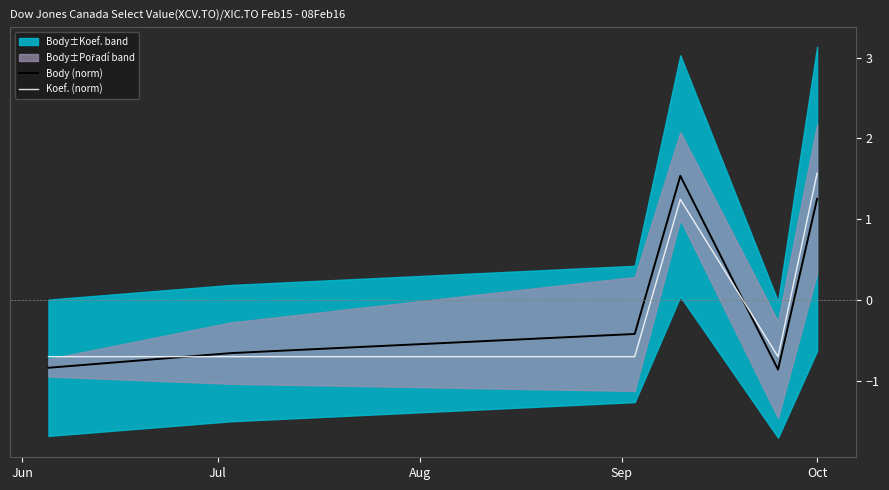

Reading left to right, extract all data points from this chart.

Body (norm): -0.8	-0.7	-0.4	1.5	-0.9	1.3
Koef. (norm): -0.7	-0.7	-0.7	1.2	-0.7	1.6